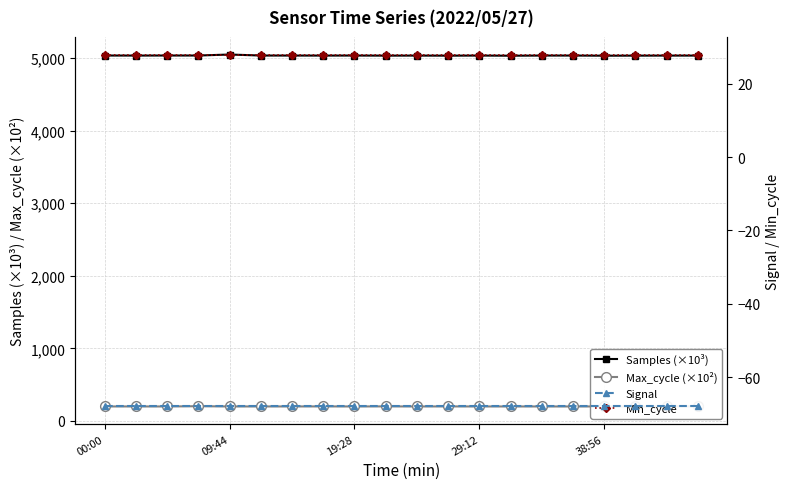

True or false: Samples (×10³) has more than 1 points higher than both neighbors.

True